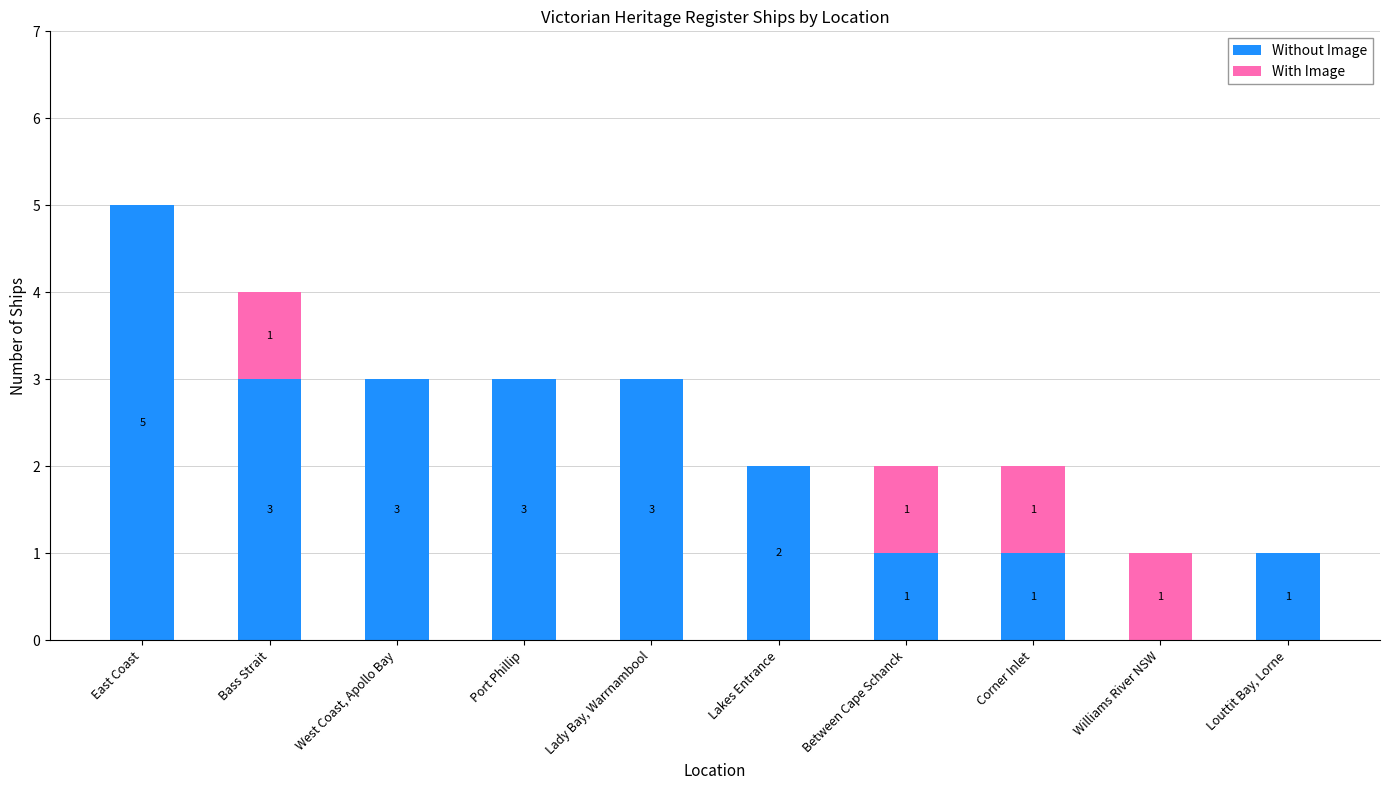

What is the total value across all series at Lady Bay, Warrnambool?

3